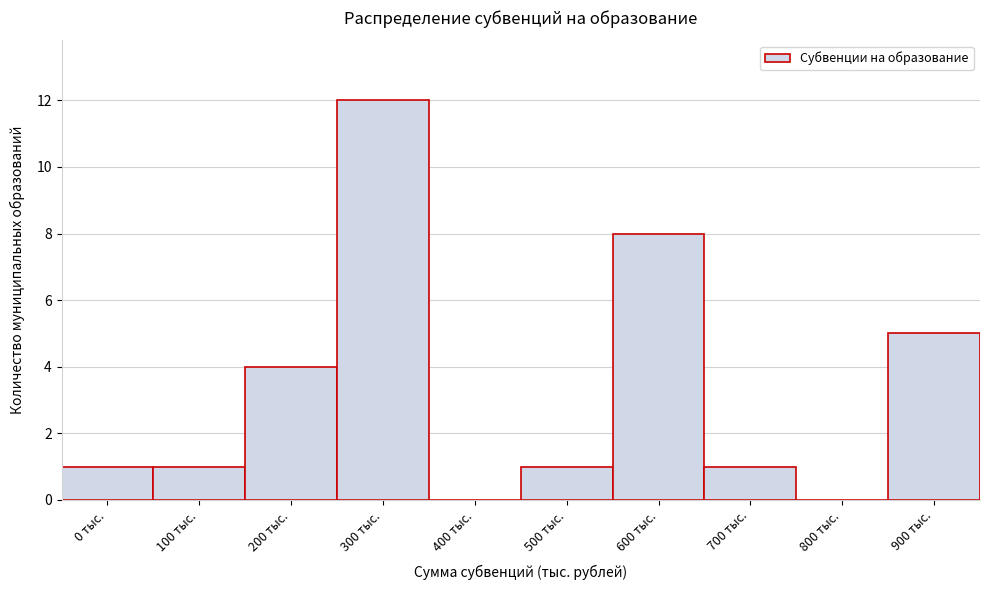

Reading left to right, extract all data points from this chart.

0 тыс.=1	100 тыс.=1	200 тыс.=4	300 тыс.=12	400 тыс.=0	500 тыс.=1	600 тыс.=8	700 тыс.=1	800 тыс.=0	900 тыс.=5